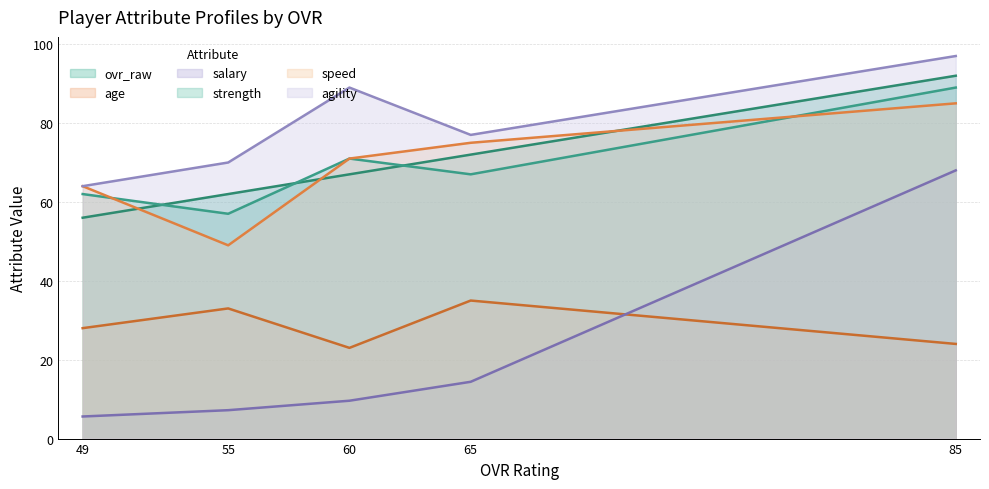

List the labels in order of speed value, largest first.

85, 65, 60, 49, 55